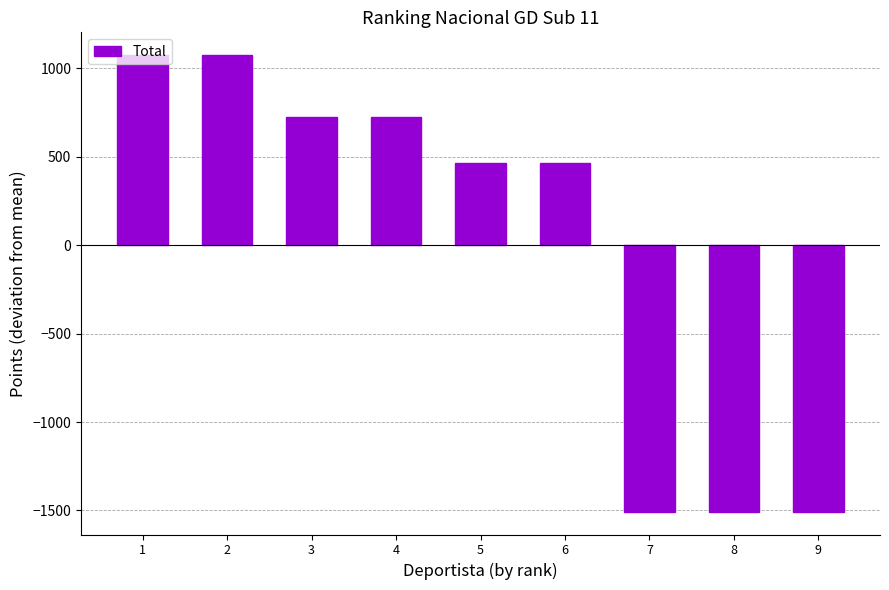

What is the greatest value displayed?

1073.3